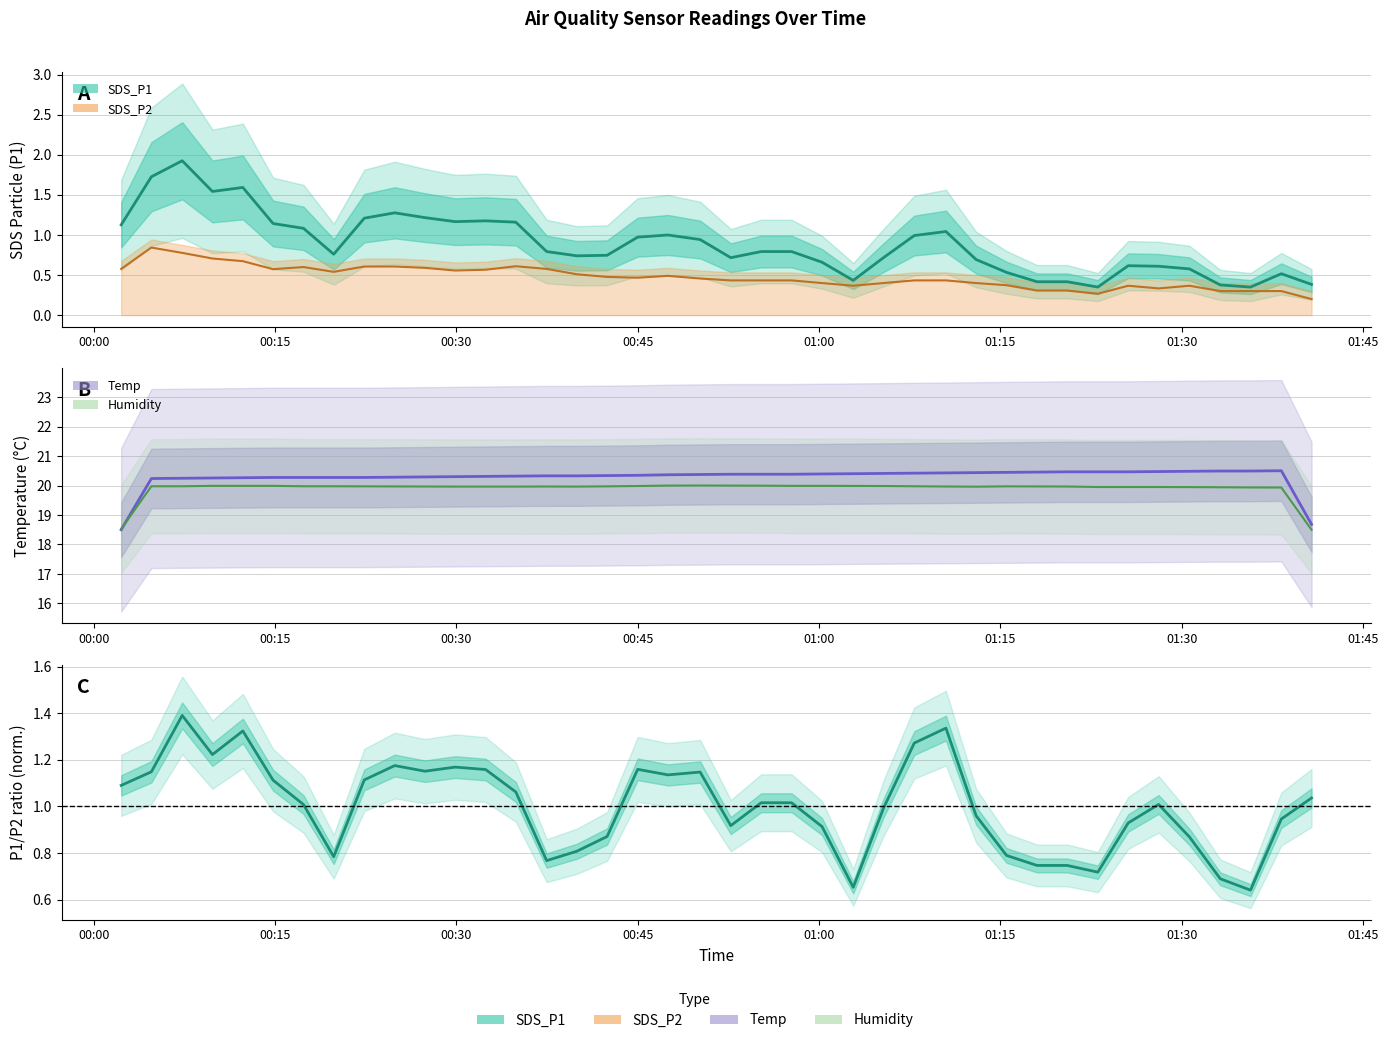

True or false: Humidity and SDS_P2 cross at least once.

False